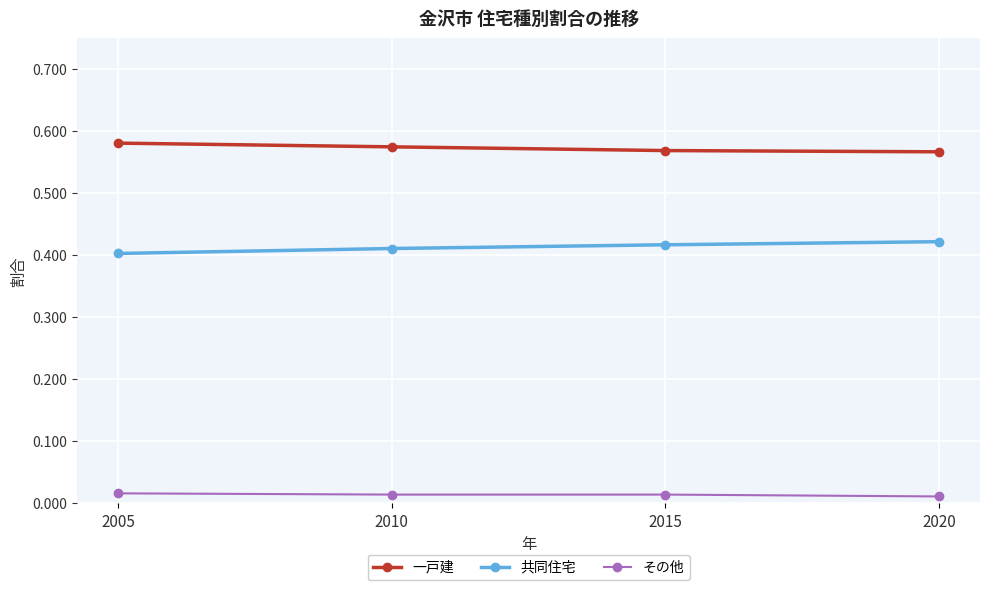

What is the total value across all series at 2015?

1.0